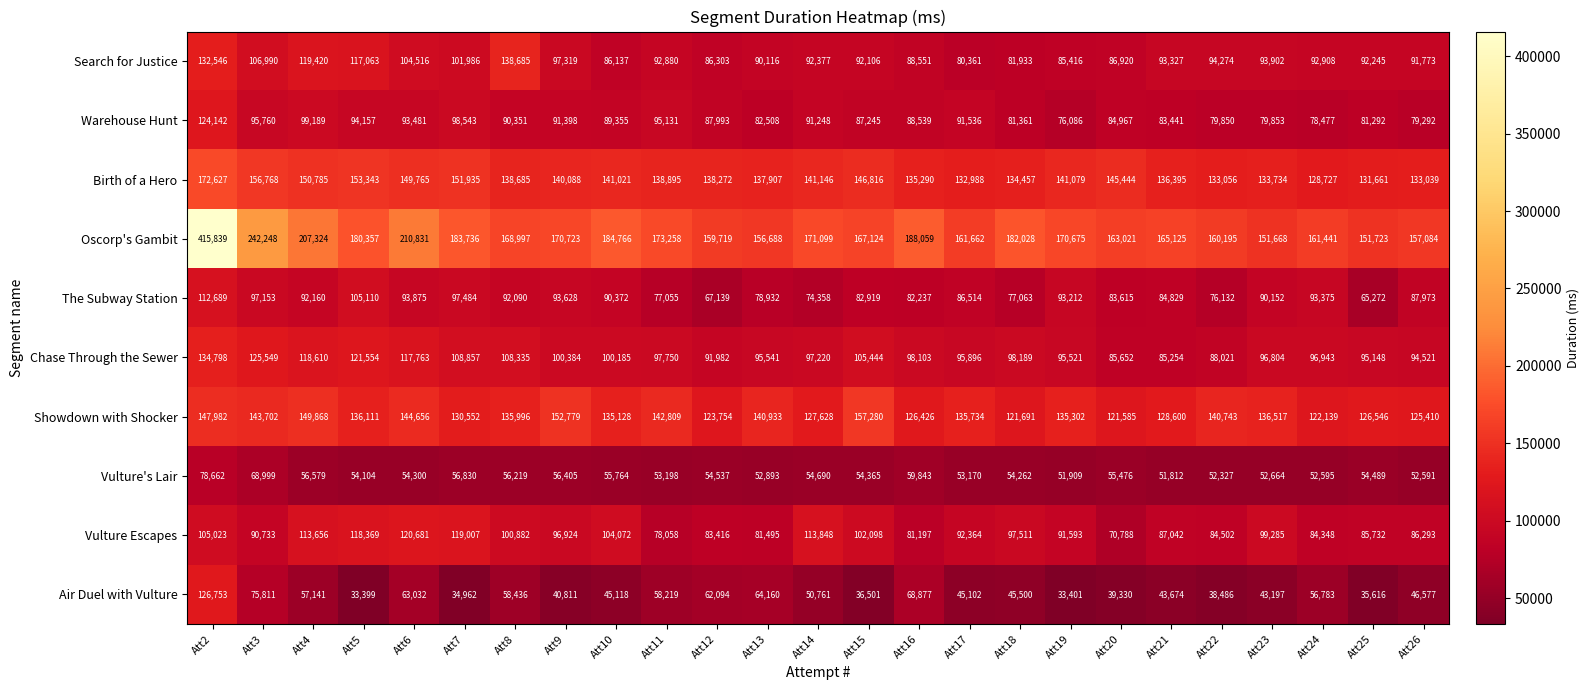

What is the approximate value of The Subway Station at Att4, to the nearest 10?

92160